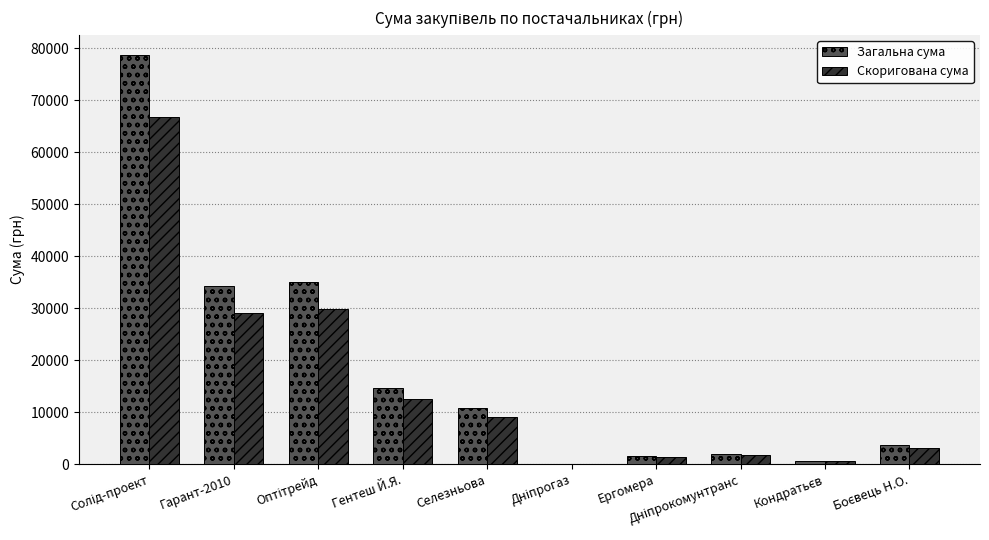

What is the total value across all series at Гарант-2010?

63447.6